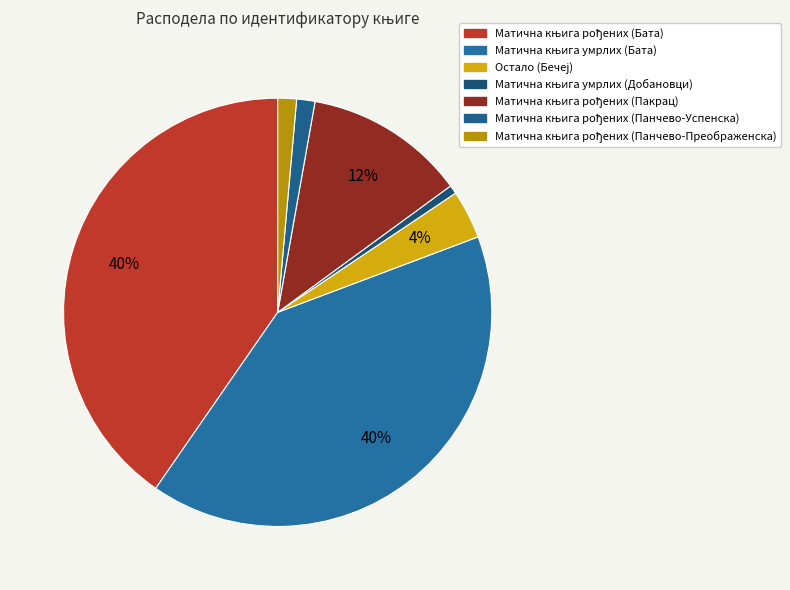

Which category has the smallest portion of the pie?

Матична књига умрлих (Добановци)